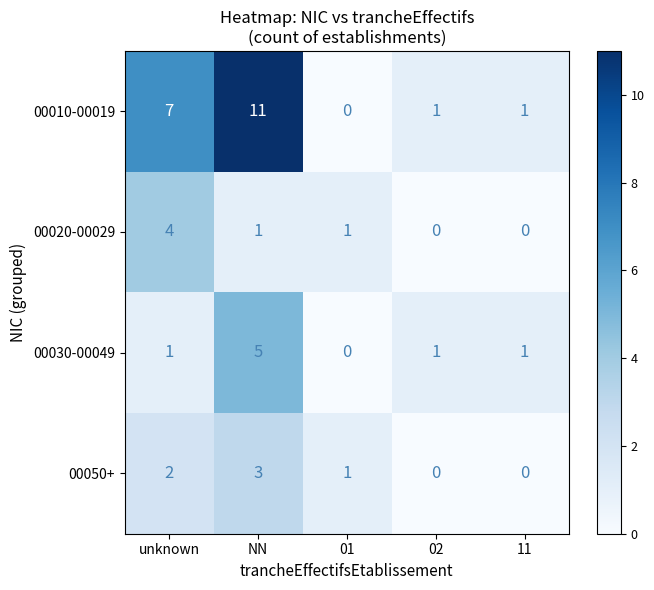

How many distinct data groups are displayed?

4